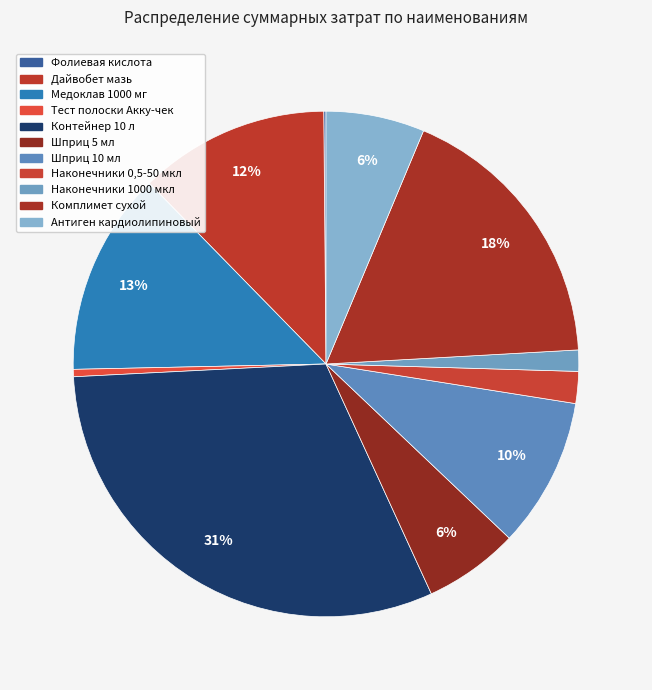

Does any single category account for the majority?

No